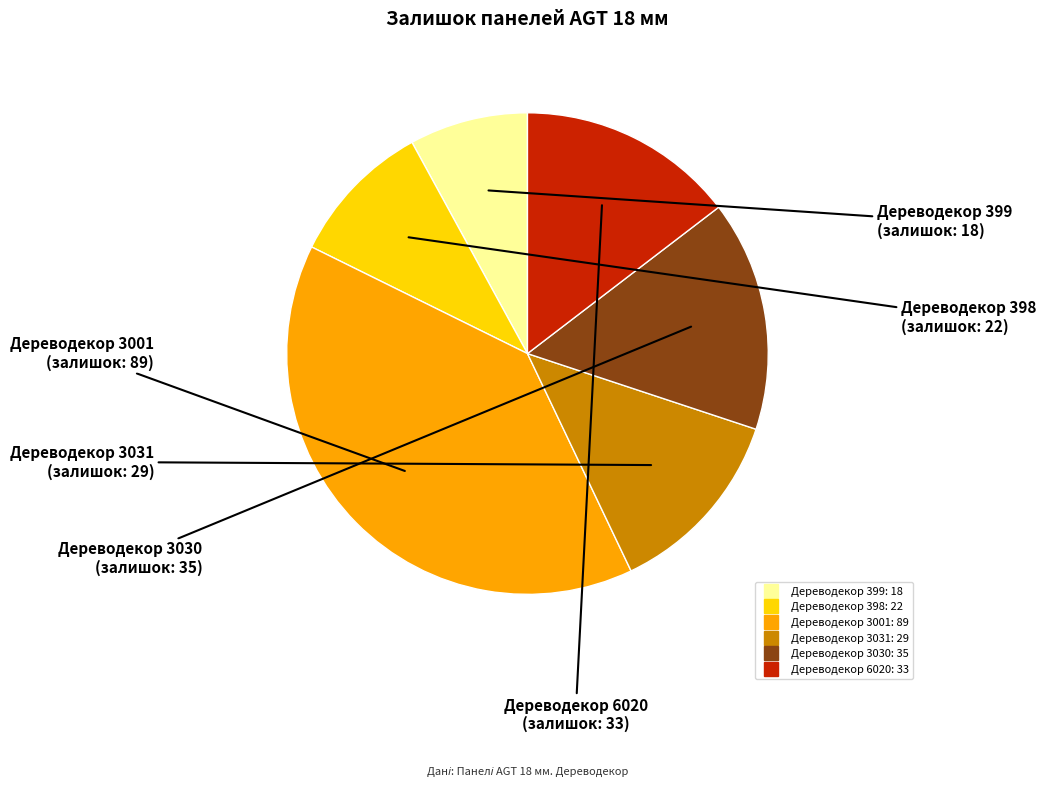

Which slice is the smallest?

Дереводекор 399